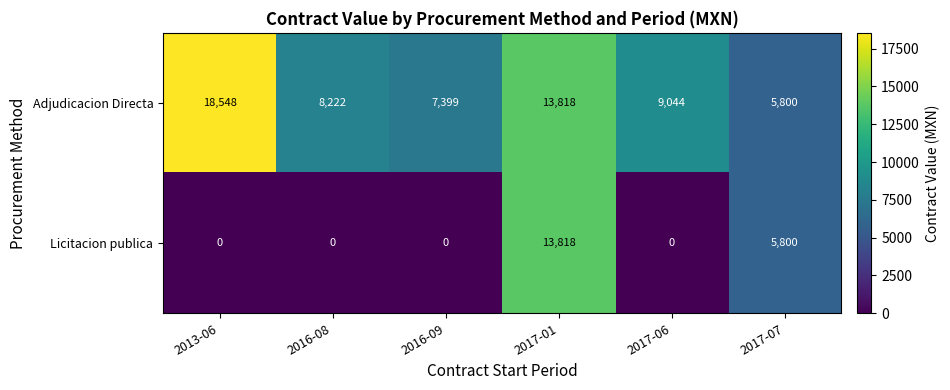

How many categories are shown in the chart?

6